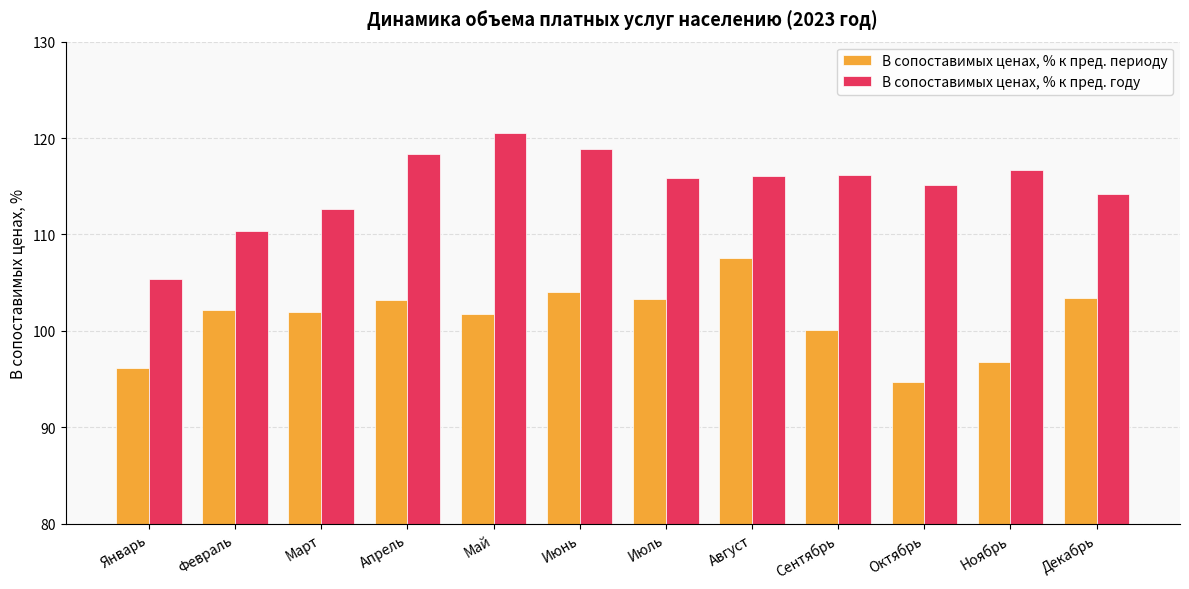

Are the bars horizontal?

No